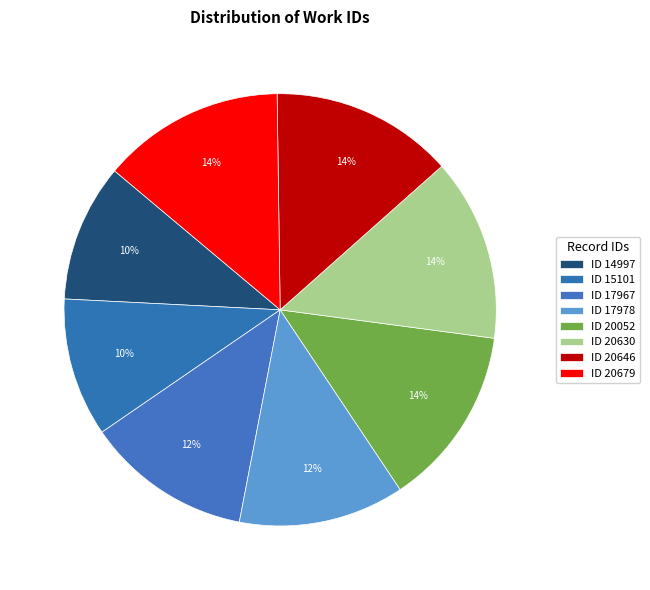

How many segments does this pie chart have?

8